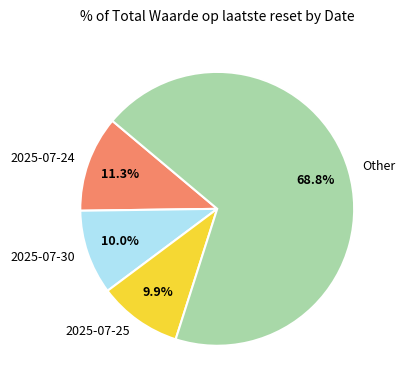

Which category has the biggest portion of the pie?

Other